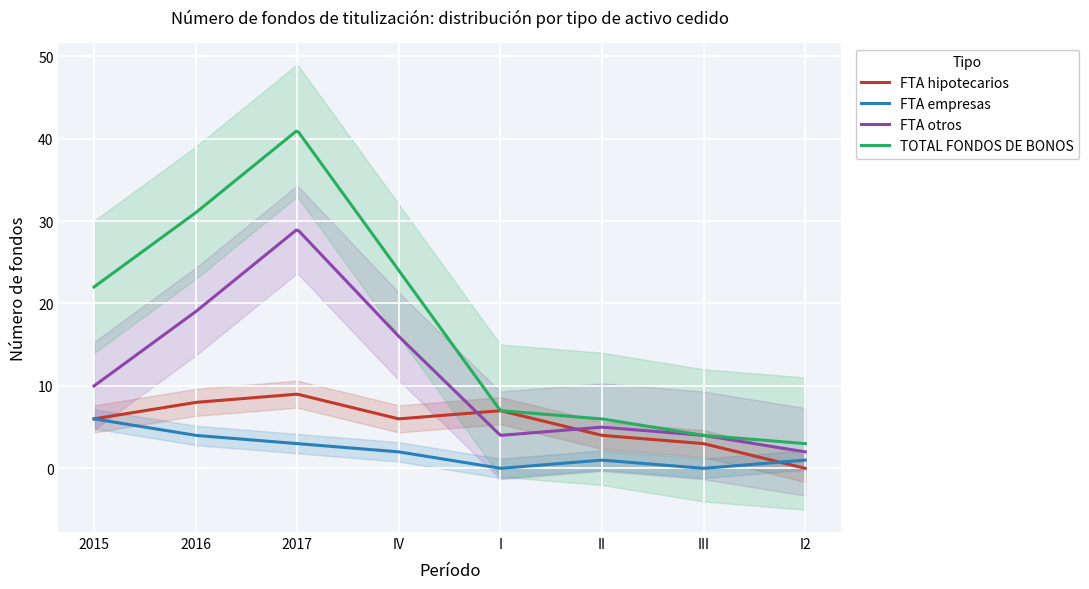

What are all the series names shown in the legend?

FTA hipotecarios, FTA empresas, FTA otros, TOTAL FONDOS DE BONOS